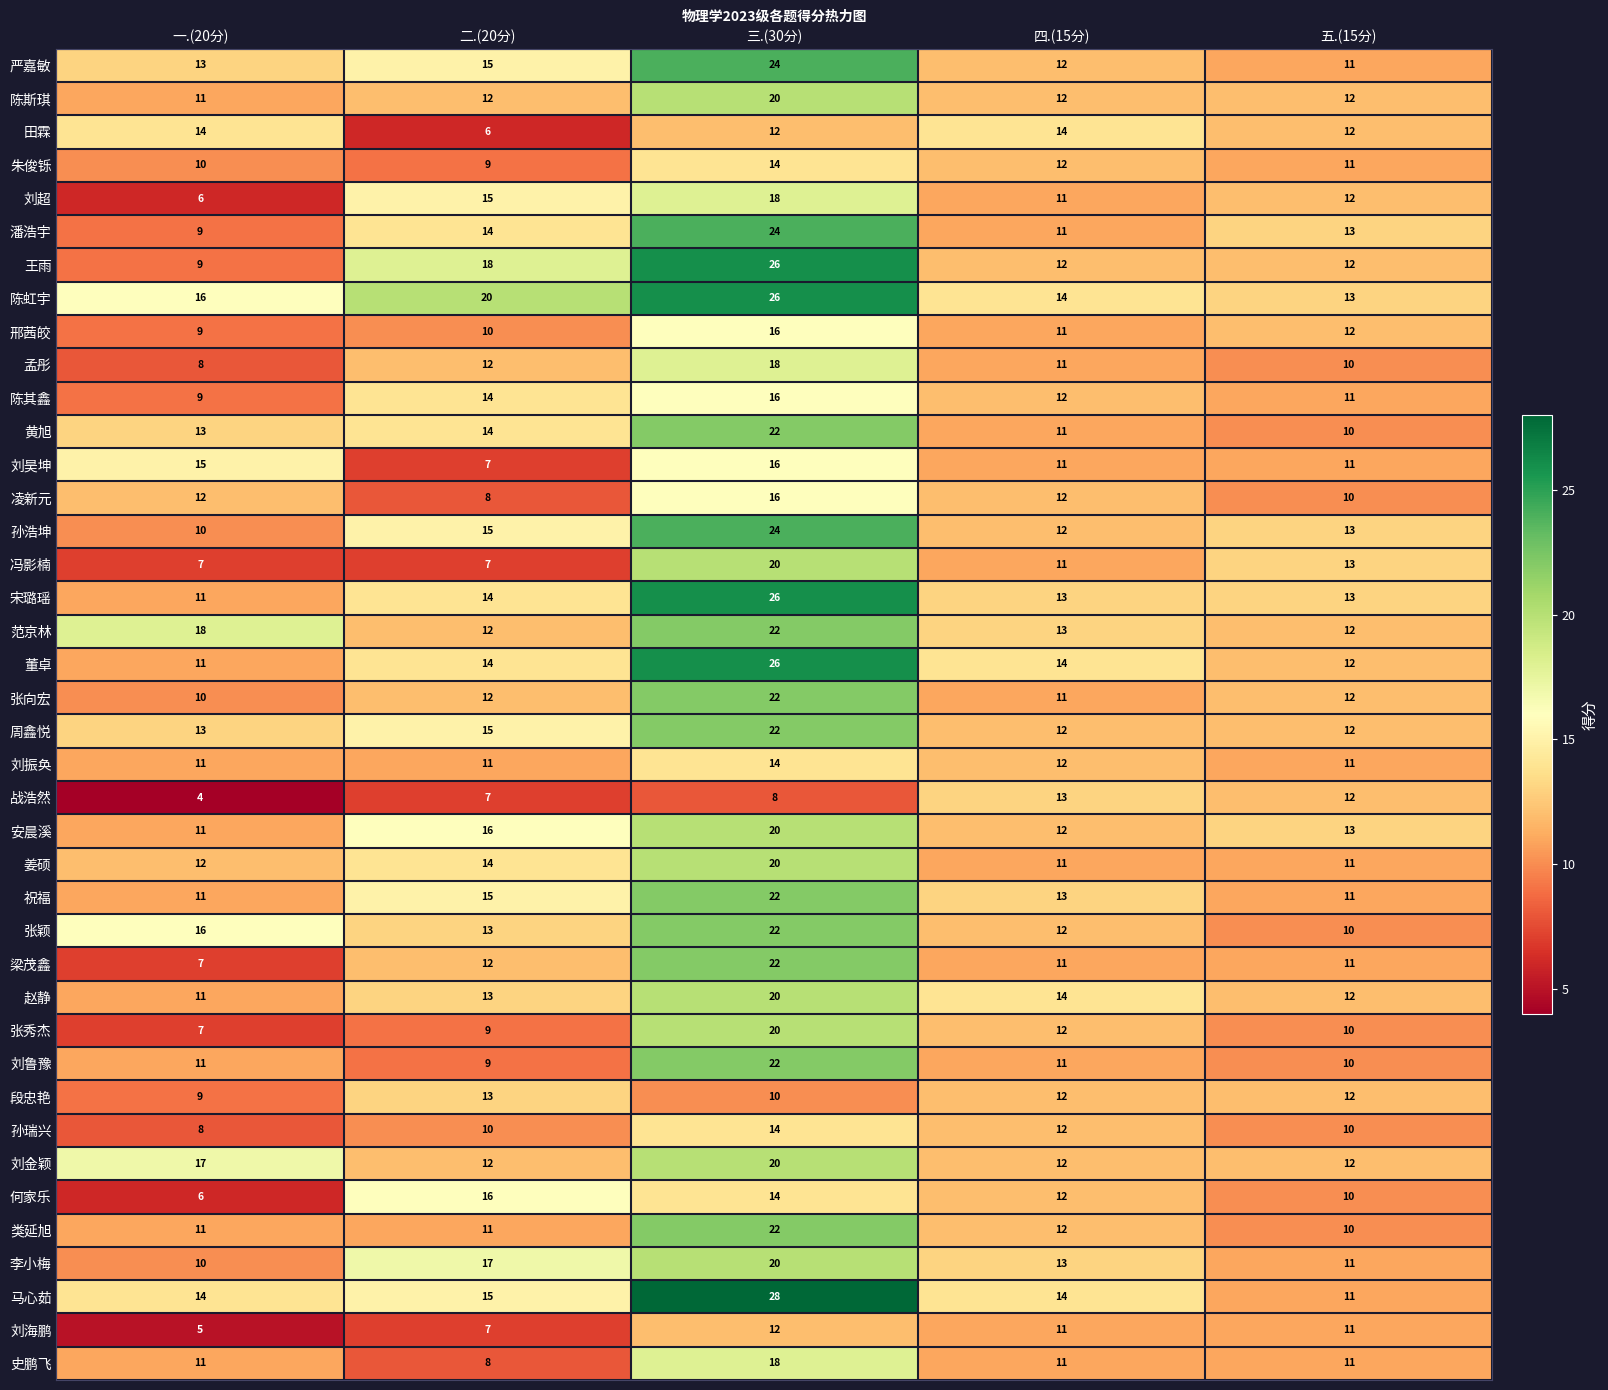

Where is 朱俊铄 nearest to the value 11?

五.(15分)